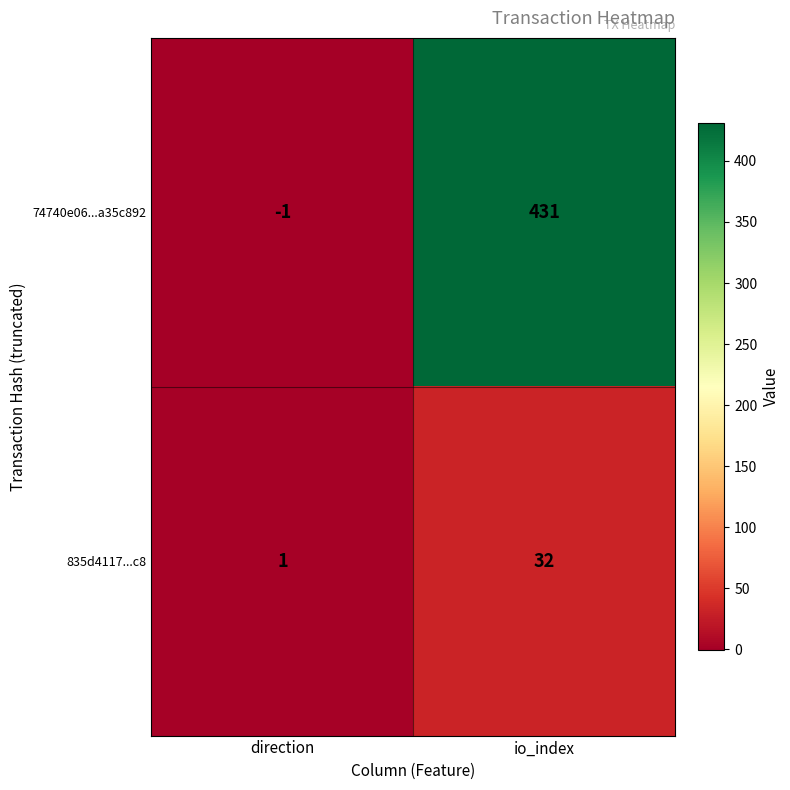

What is the difference between the 74740e06...a35c892 values at io_index and direction?

432